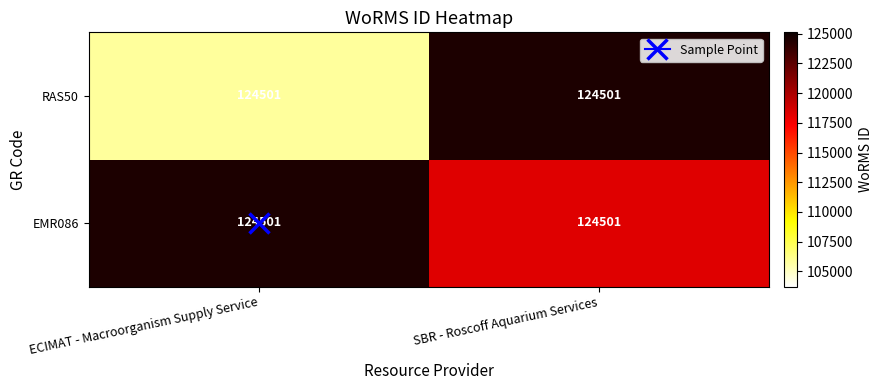

Rank the series at SBR - Roscoff Aquarium Services from lowest to highest value.

EMR086, RAS50